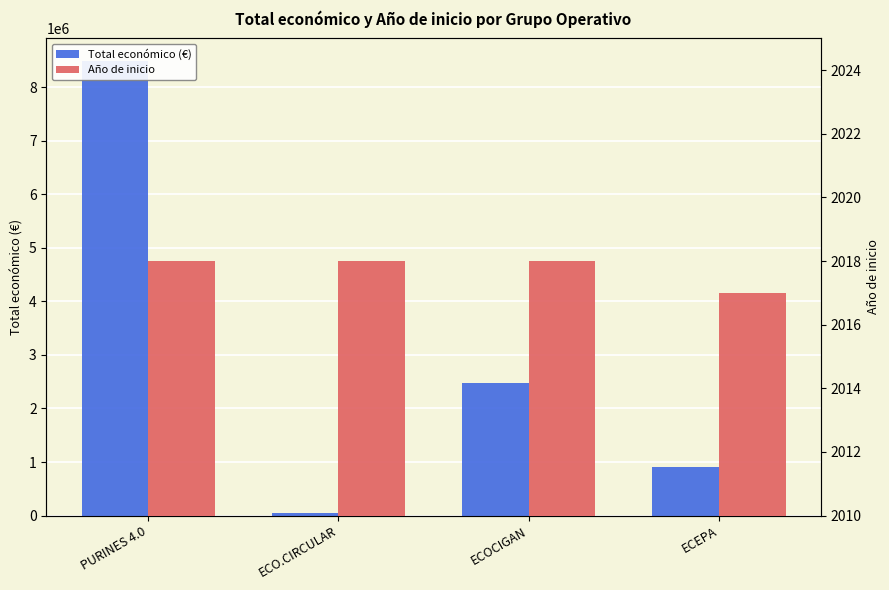

What position from the right is ECEPA?

1